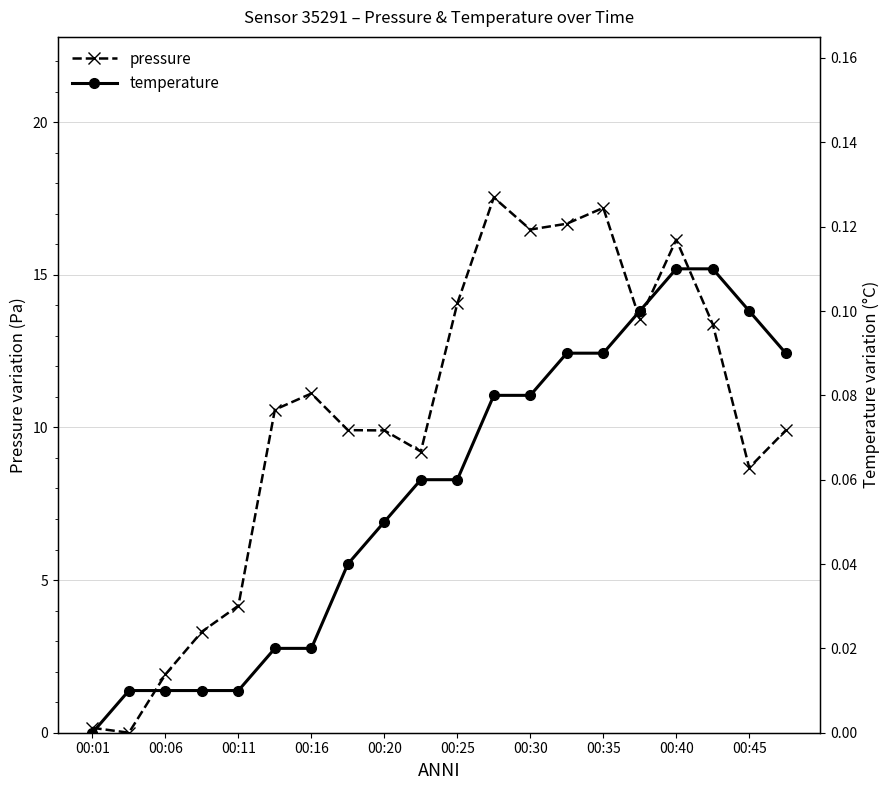

What are all the series names shown in the legend?

pressure, temperature